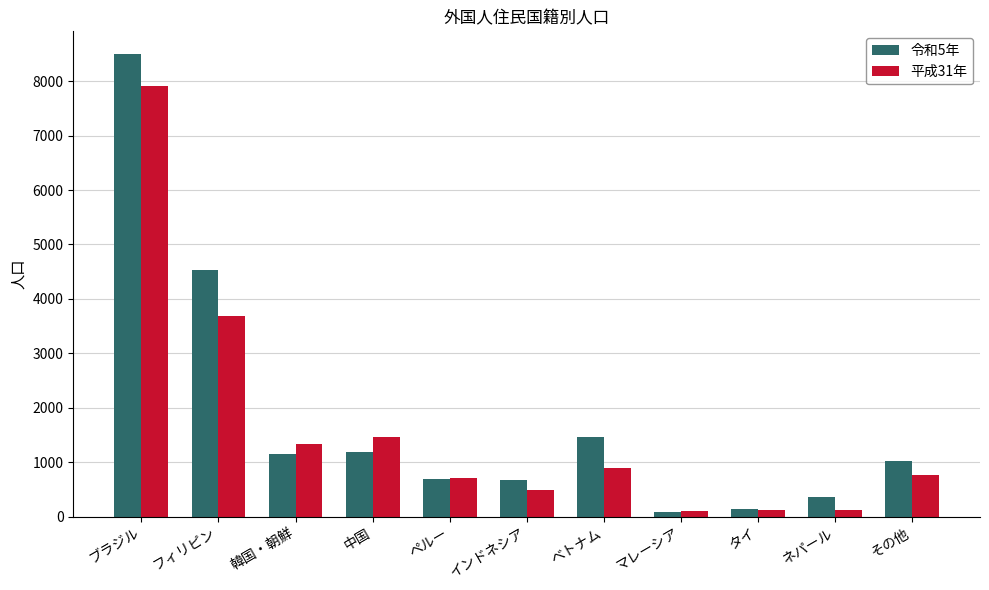

What is the sum of the 平成31年 values at ネパール and ベトナム?

1019